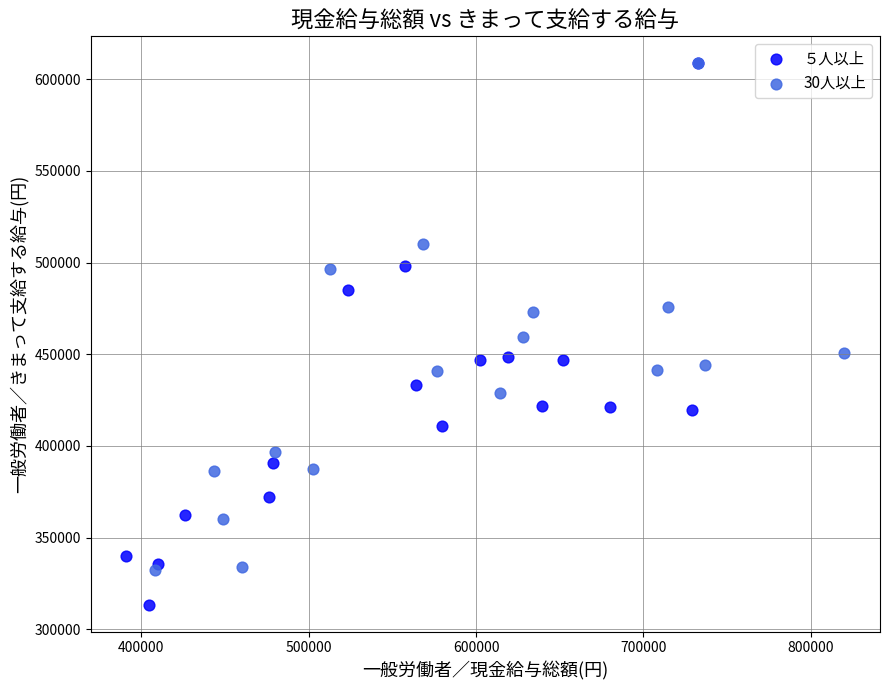

Which series contains the lowest Y value?

５人以上